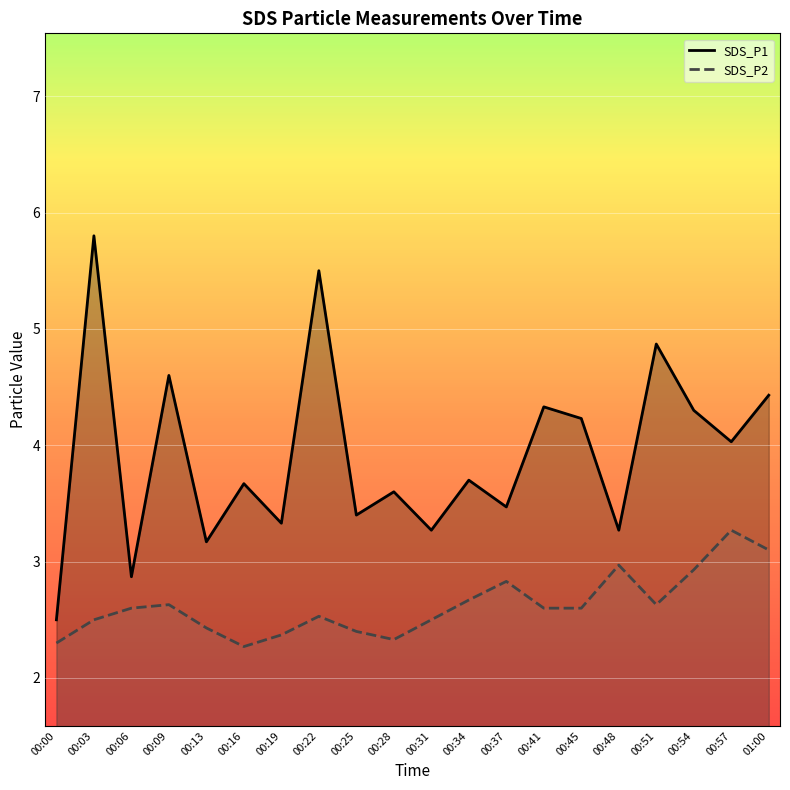

True or false: SDS_P1 and SDS_P2 cross at least once.

False